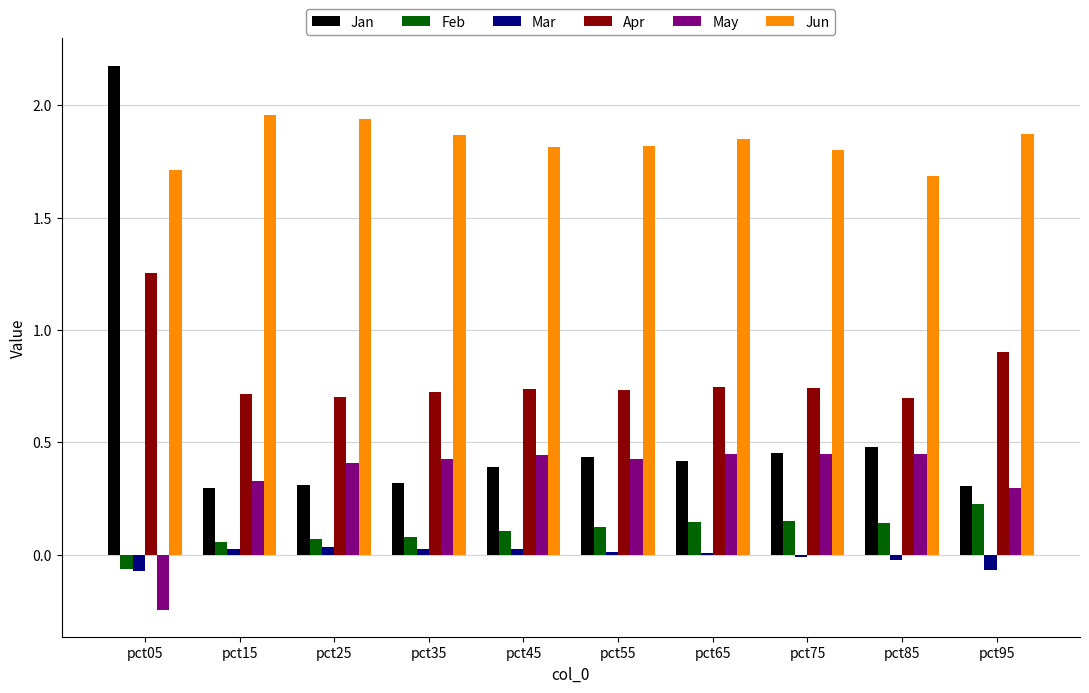

The value of Feb at pct65 is 0.1. True or false?

True